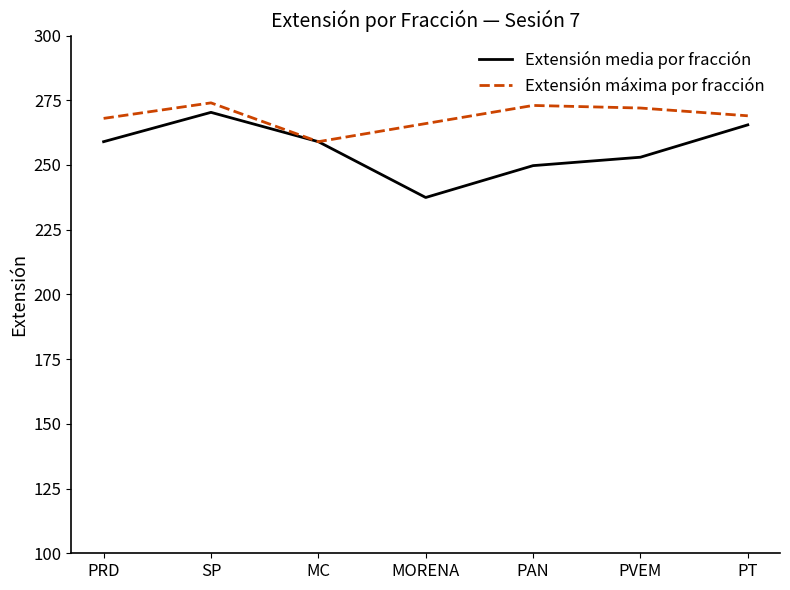

What is the smallest value displayed?

237.4